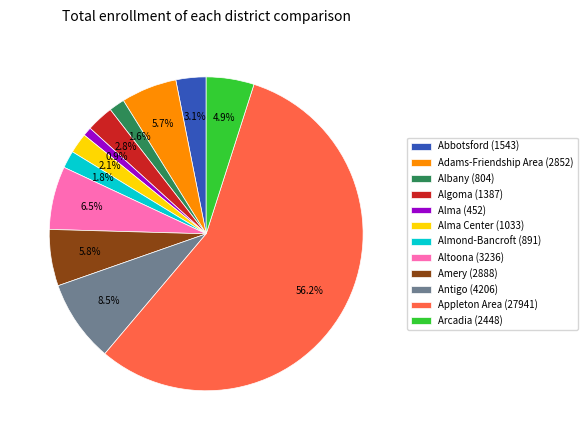

Do Abbotsford (1543) and Adams-Friendship Area (2852) together represent more than half of the pie?

No